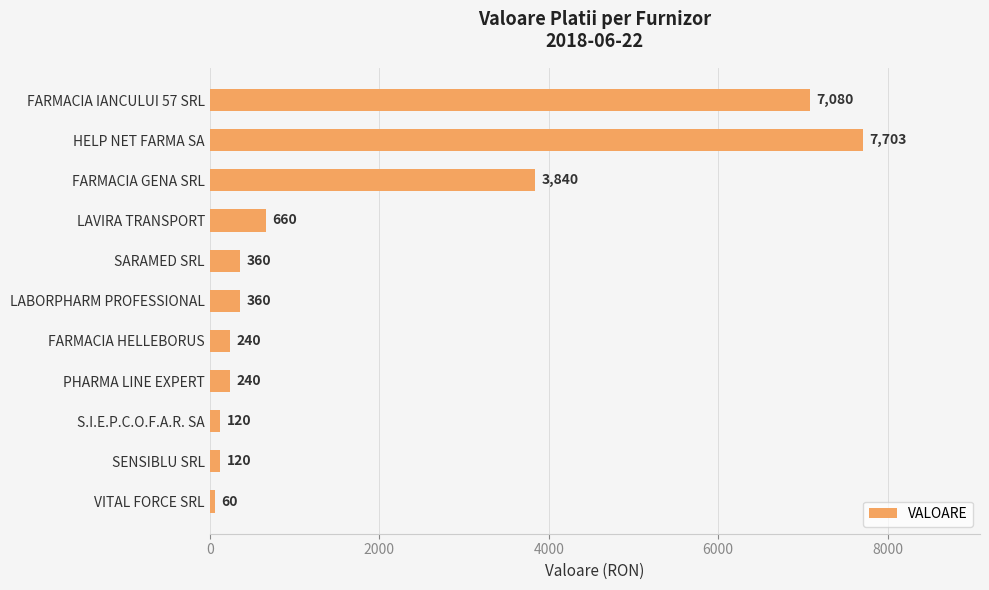

What is the value of the 3rd bar from the top?

3840